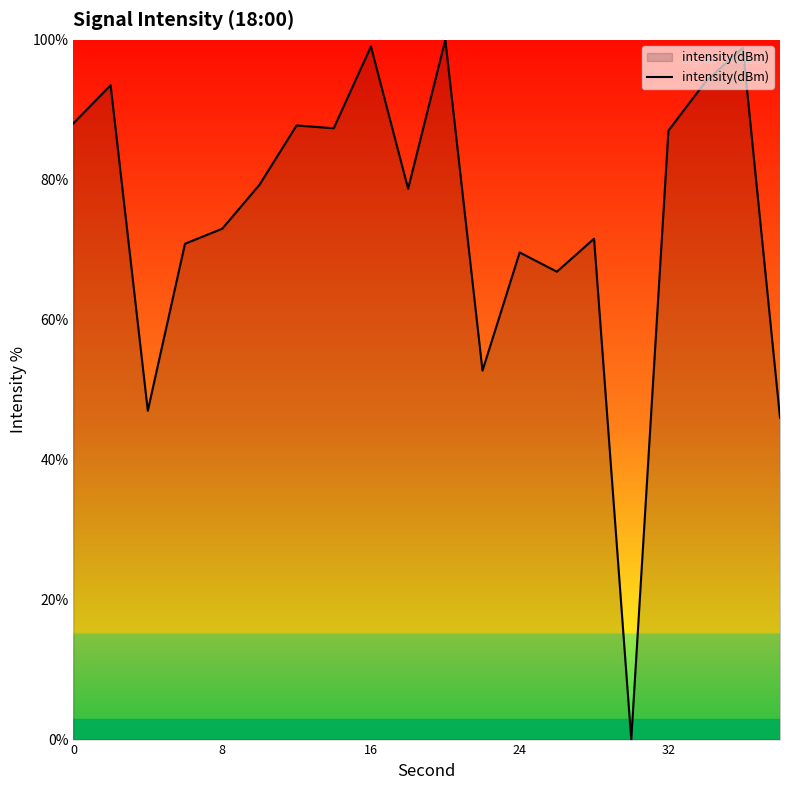

Does the chart have visible grid lines?

No